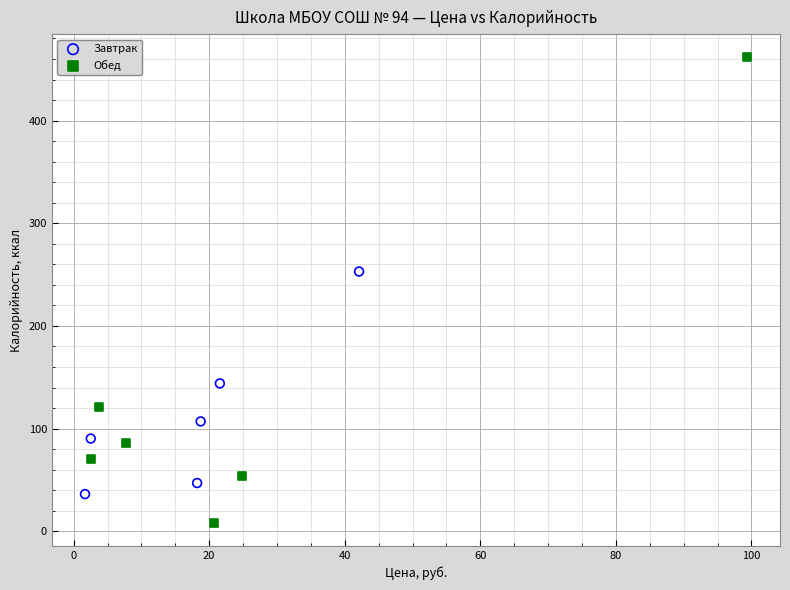

Which series has the widest spread of Y values?

Обед